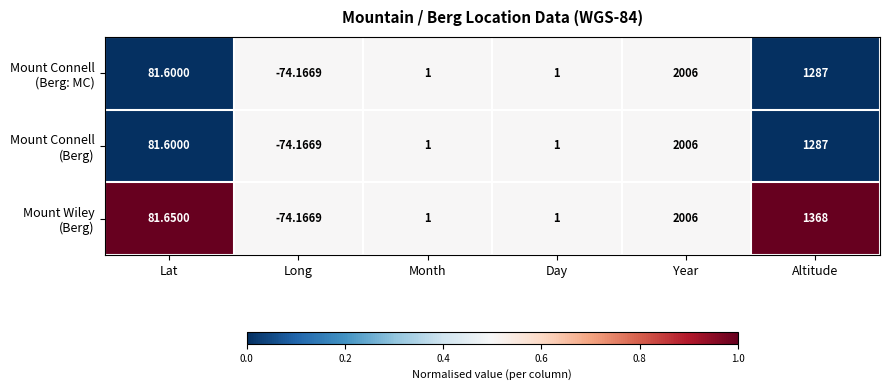

At which category is the sum across all series the highest?

Year